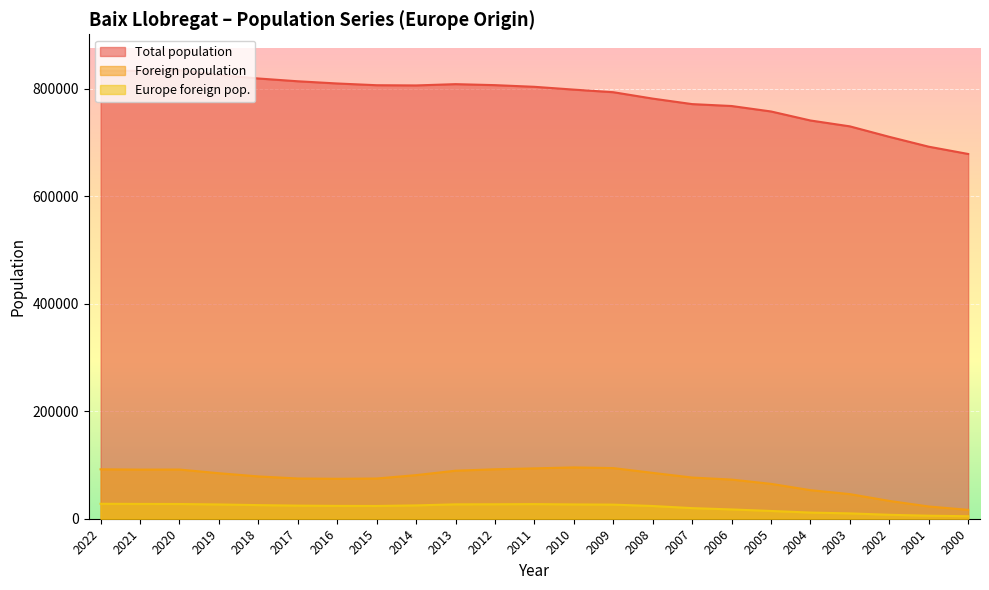

Which label corresponds to the largest value in the chart?

2020